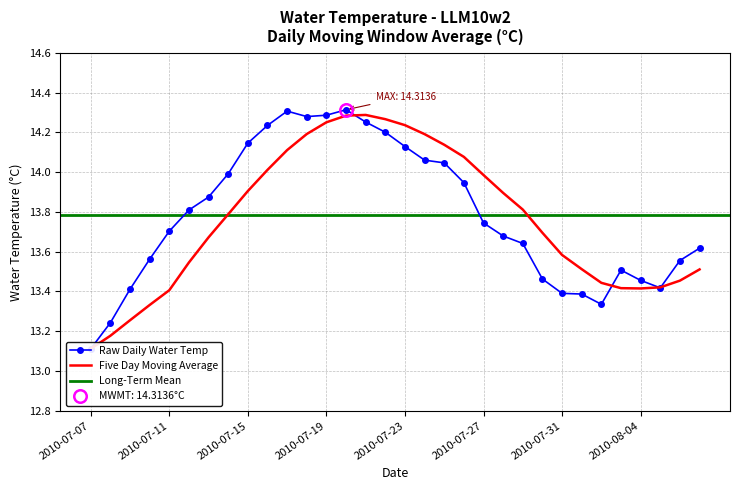

What is the smallest value displayed?

13.1